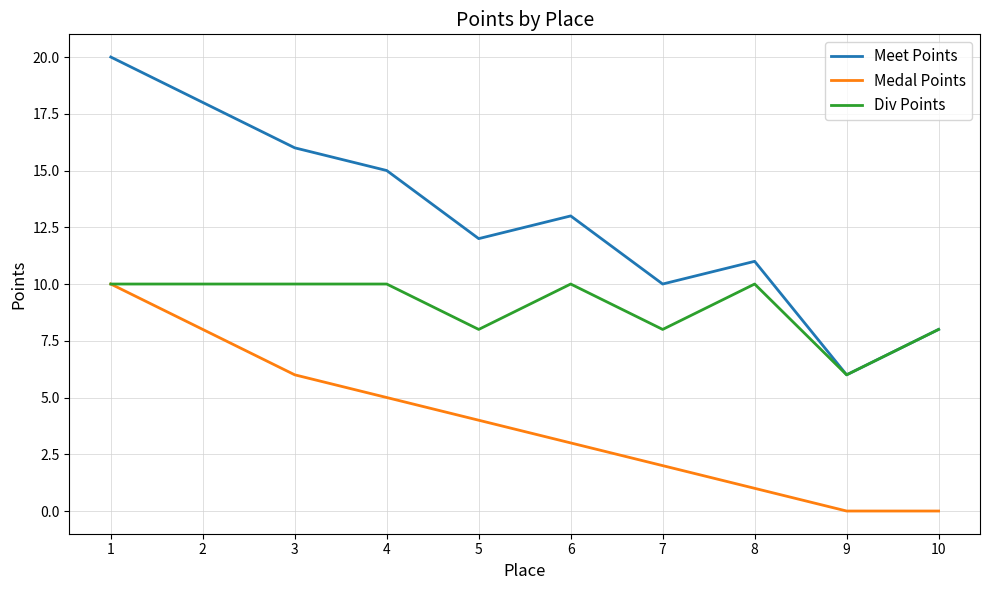

List the series in order of their overall mean, lowest first.

Medal Points, Div Points, Meet Points